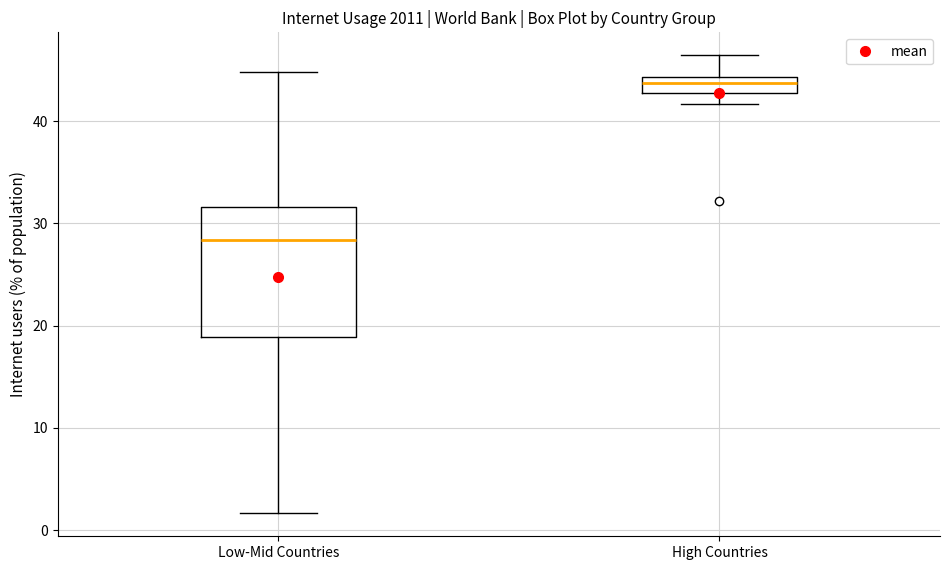

Comparing the boxes themselves (not the whiskers), which one is the tallest?

Low-Mid Countries